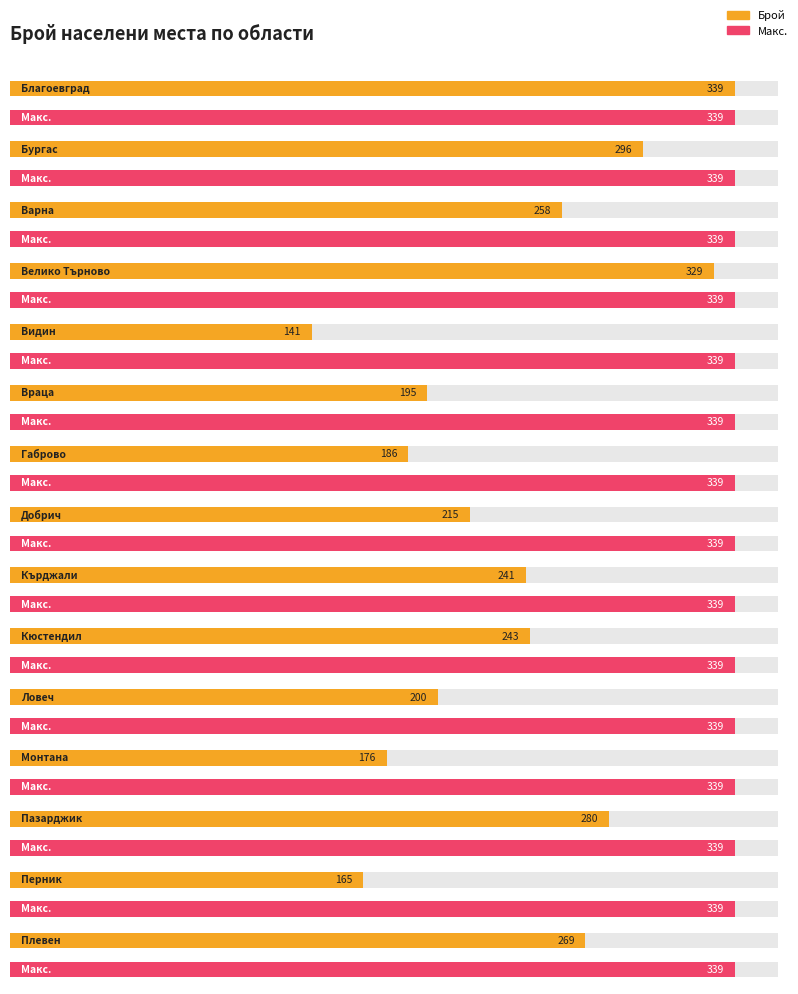

How many values exceed 241?

7